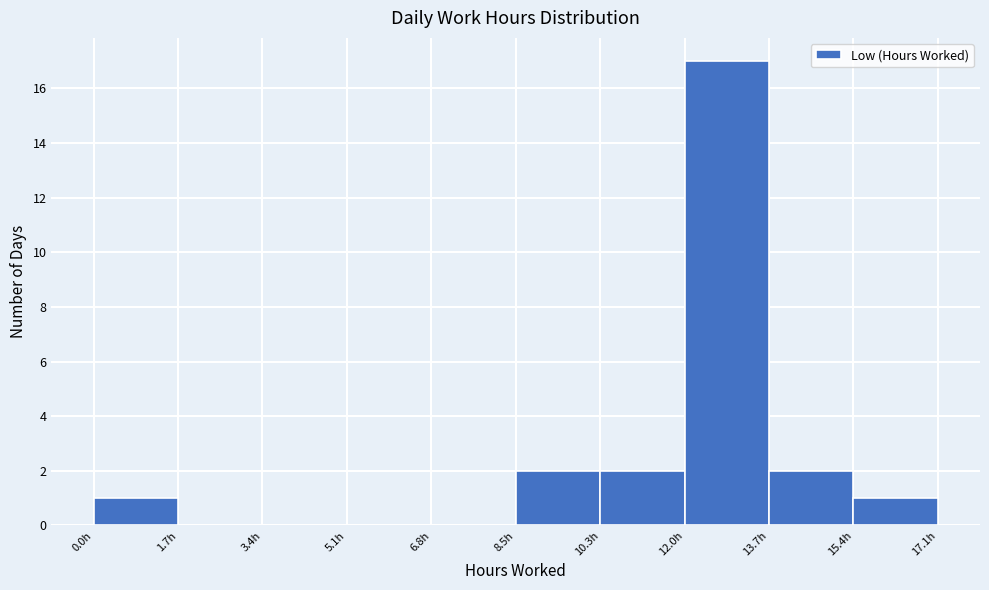

Over which range of the x-axis is the bar tallest?

12.0 to 13.6